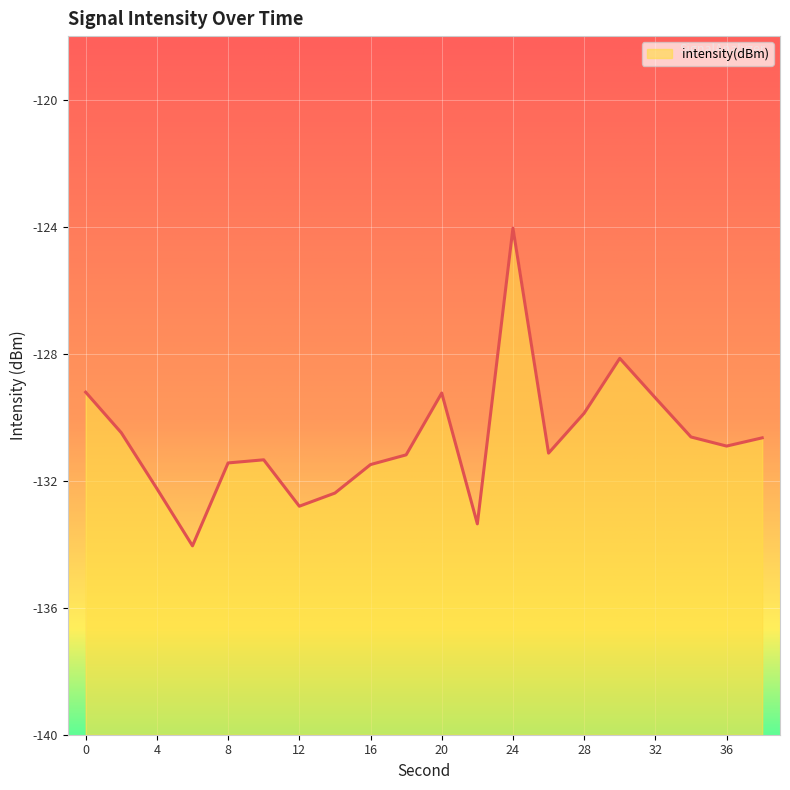

Rank the categories by value from lowest to highest.

6, 22, 12, 14, 4, 16, 8, 10, 18, 26, 36, 38, 34, 2, 28, 32, 20, 0, 30, 24